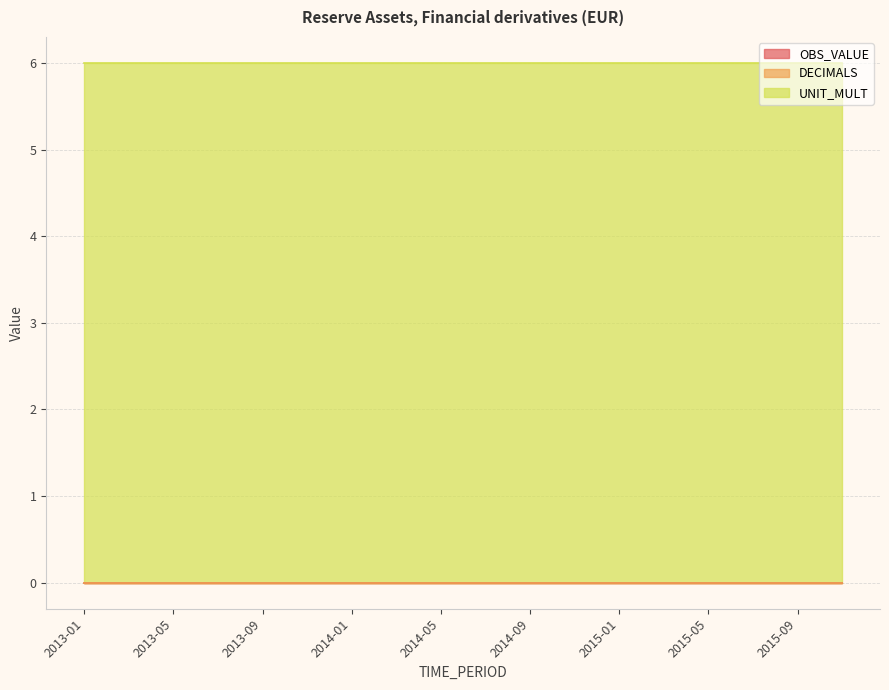

Does the chart have visible grid lines?

Yes